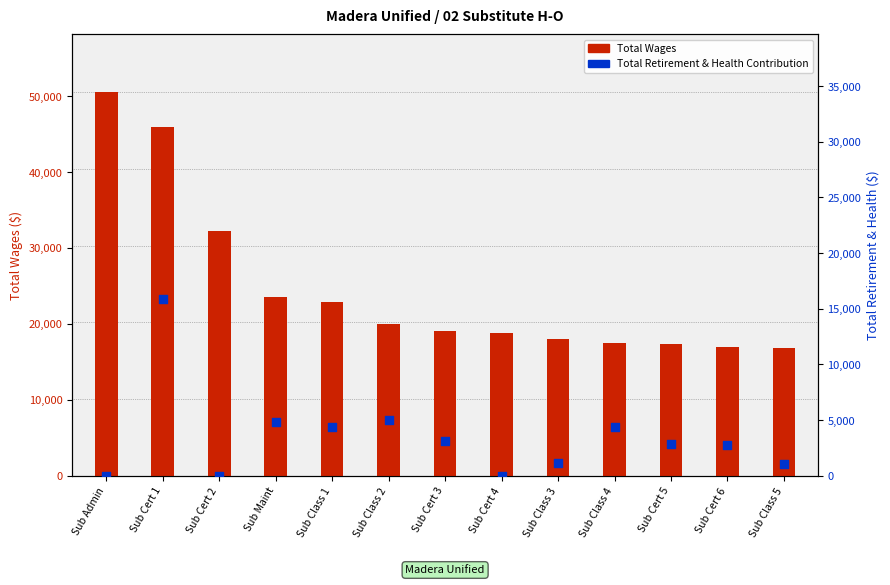

Which series contains the lowest Y value?

Total Retirement & Health Contribution